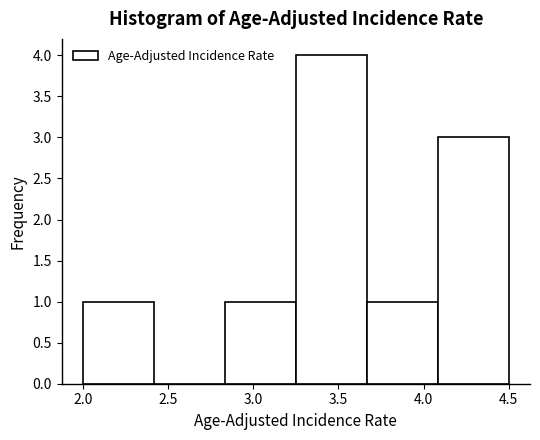

Reading left to right, transcribe this chart: for each bar, give the range it covers on the x-axis and its height. Neither the bar edges nor the heights are printed on the chart, so give them approximately, as read against the axes.

2.00 to 2.40: 1
2.40 to 2.85: 0
2.85 to 3.25: 1
3.25 to 3.65: 4
3.65 to 4.10: 1
4.10 to 4.50: 3